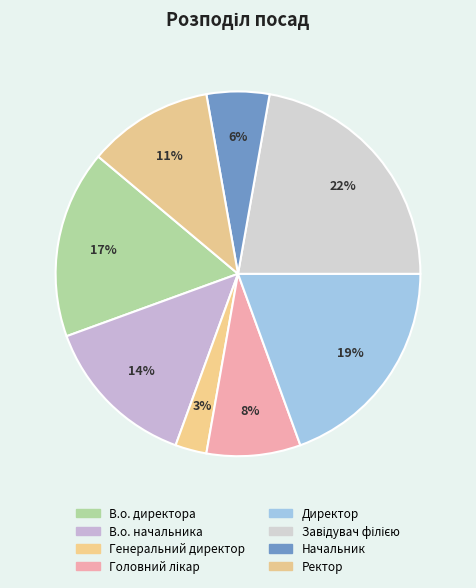

How many segments does this pie chart have?

8